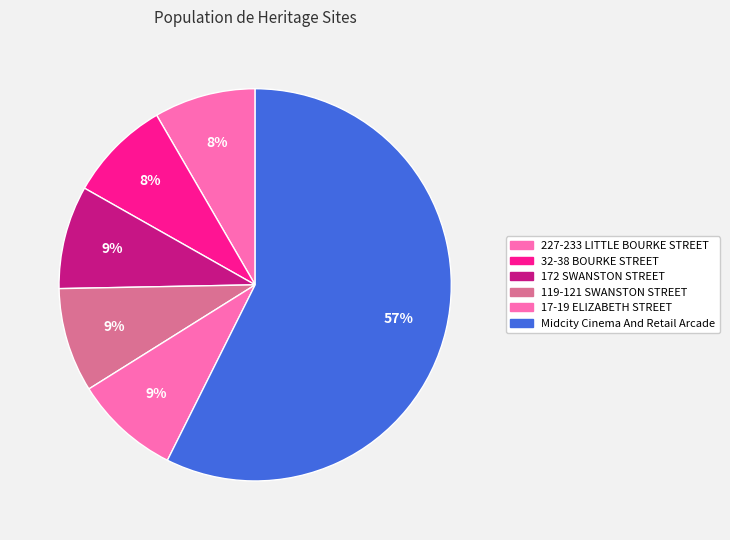

How many segments does this pie chart have?

6